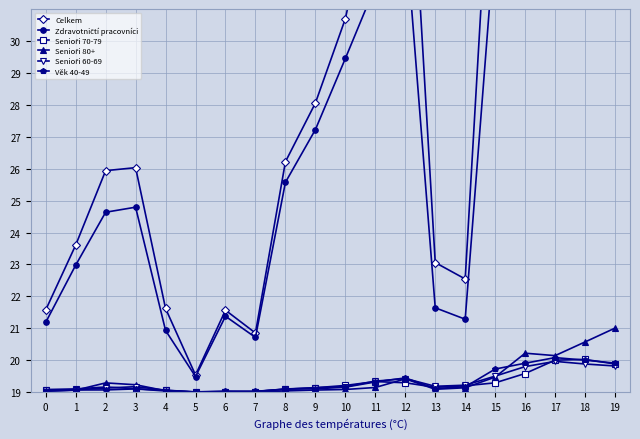

How many lines are shown in the chart?

6